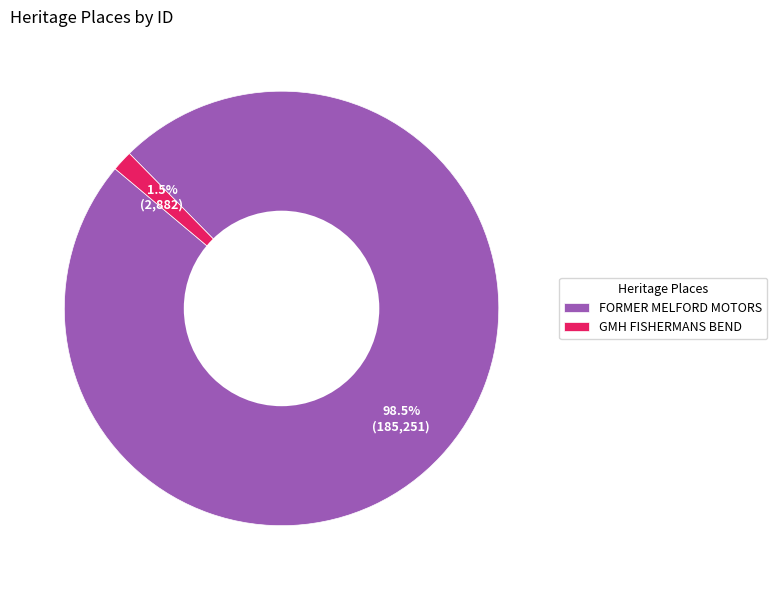

Combined, do GMH FISHERMANS BEND and FORMER MELFORD MOTORS account for over 50%?

Yes